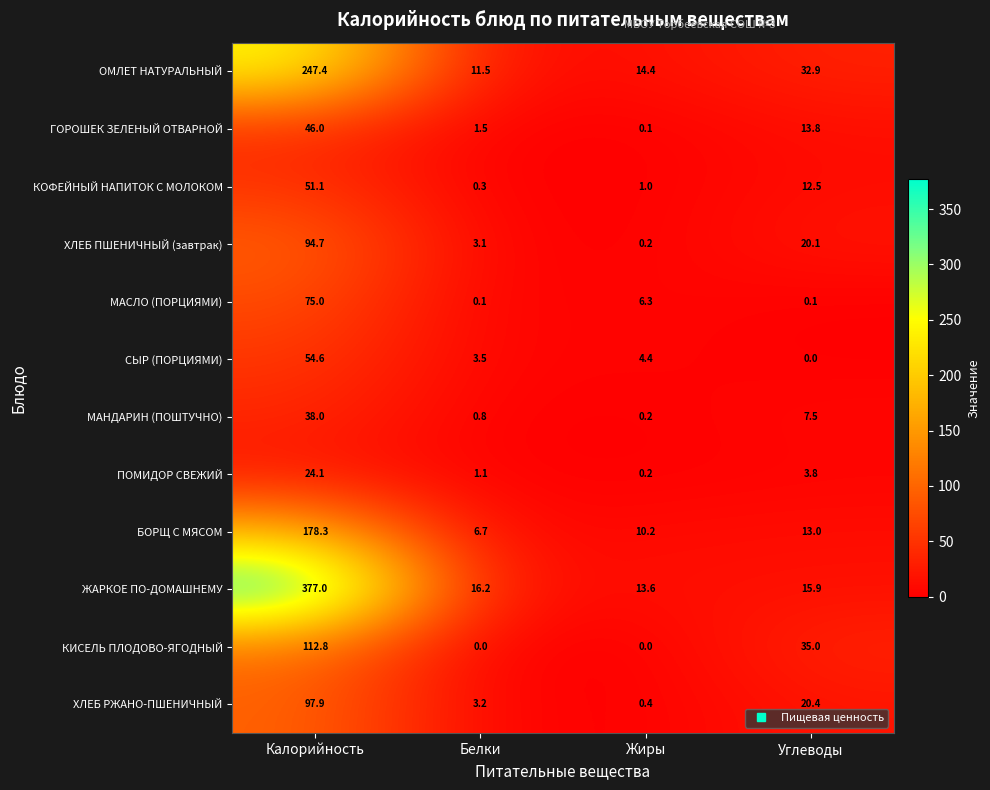

Which series has the largest total across all categories?

ЖАРКОЕ ПО-ДОМАШНЕМУ